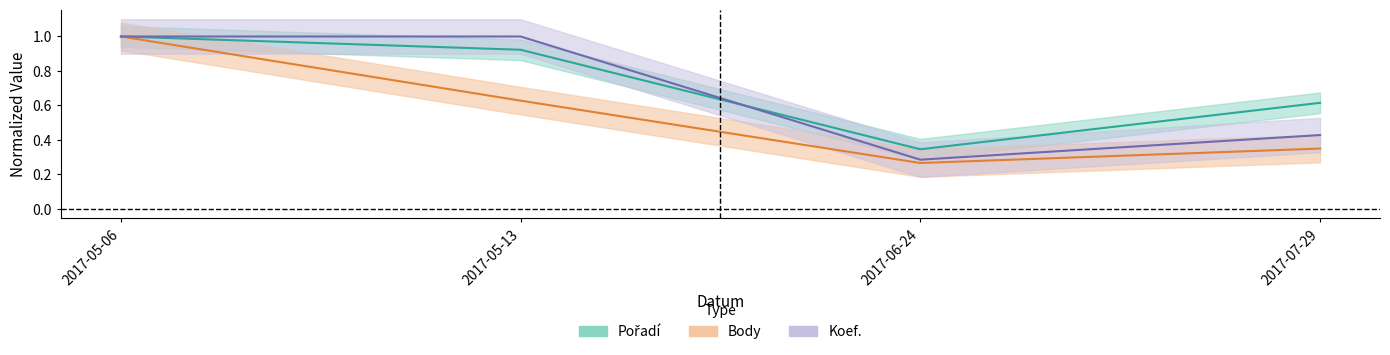

What is the smallest value displayed?

0.3